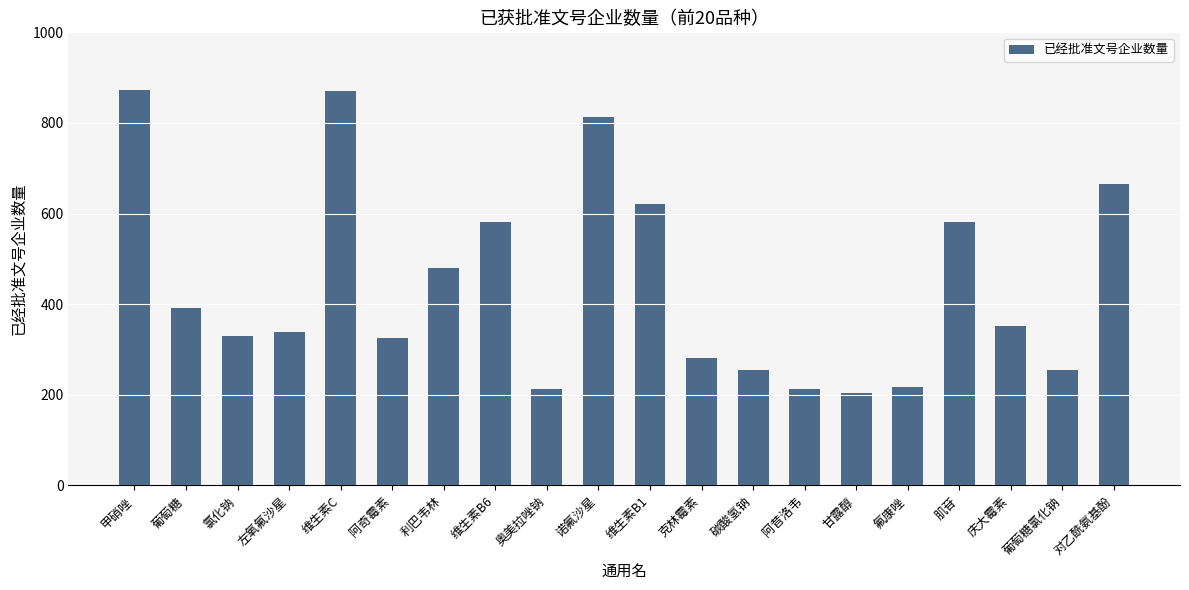

What is the label of the 3rd bar from the left?

氯化钠